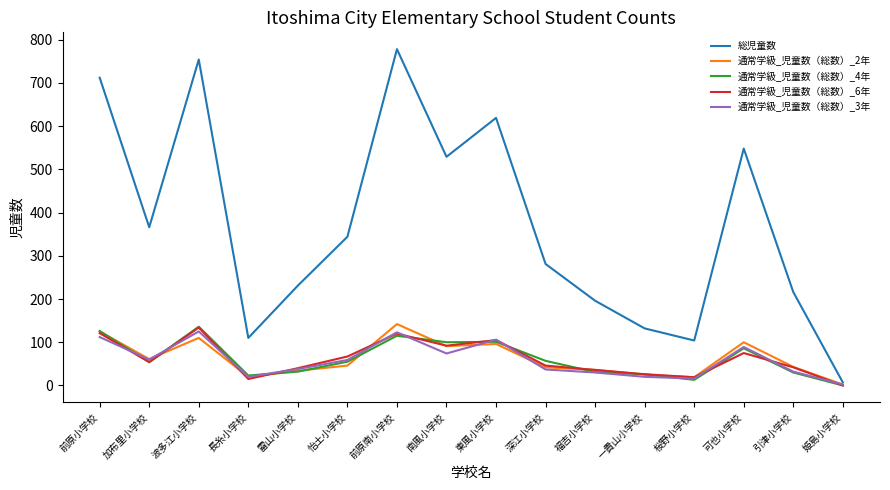

What is the lowest value of the 通常学級_児童数（総数）_2年 series?

2